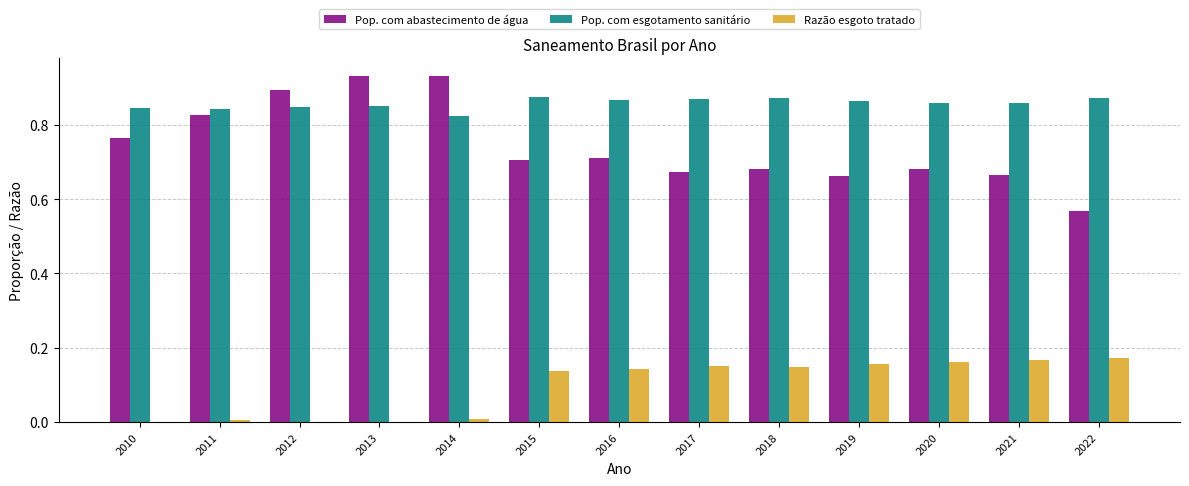

What is the sum of the Pop. com esgotamento sanitário values at 2017 and 2019?

1.7